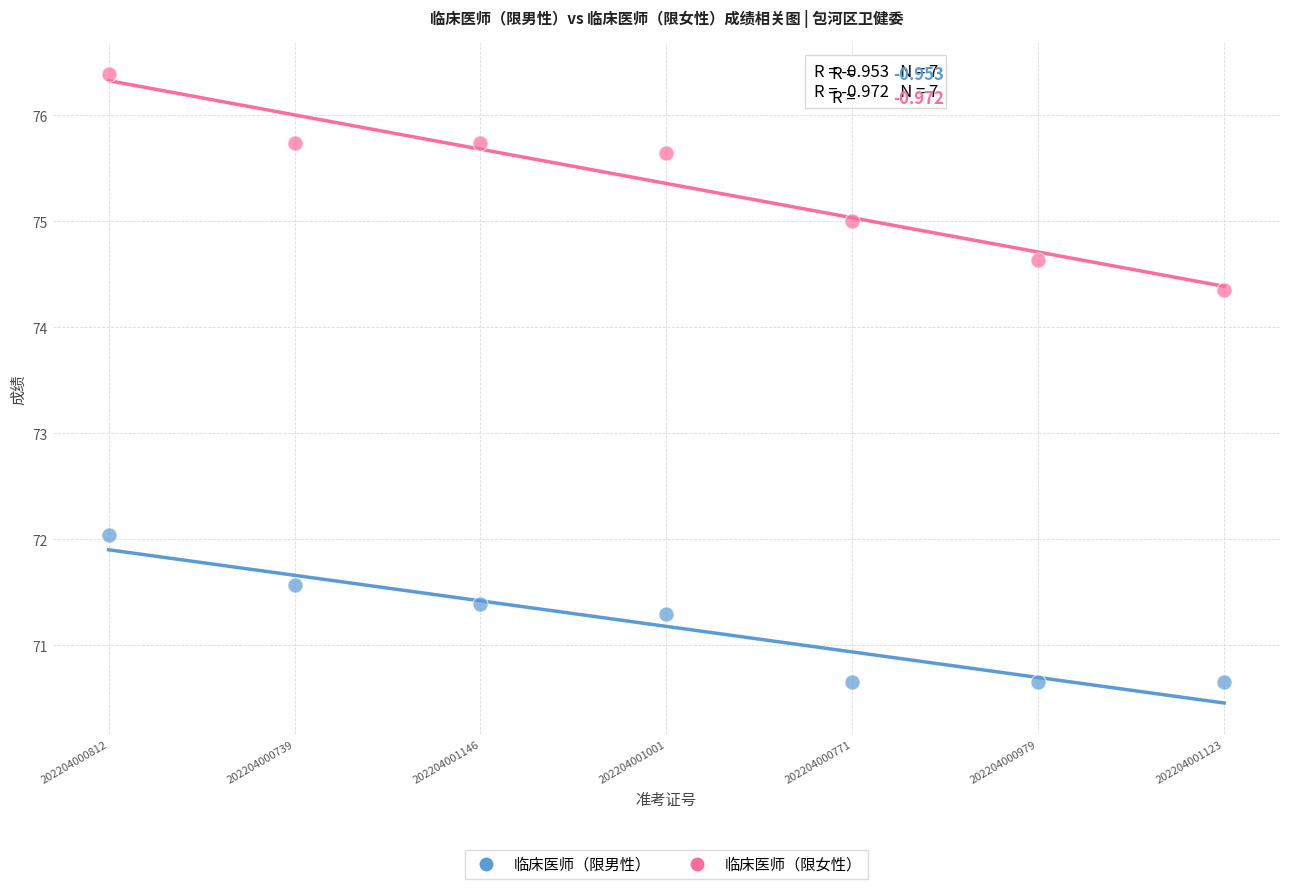

Across all data points, what is the range of Y values (max minus min)?

5.7